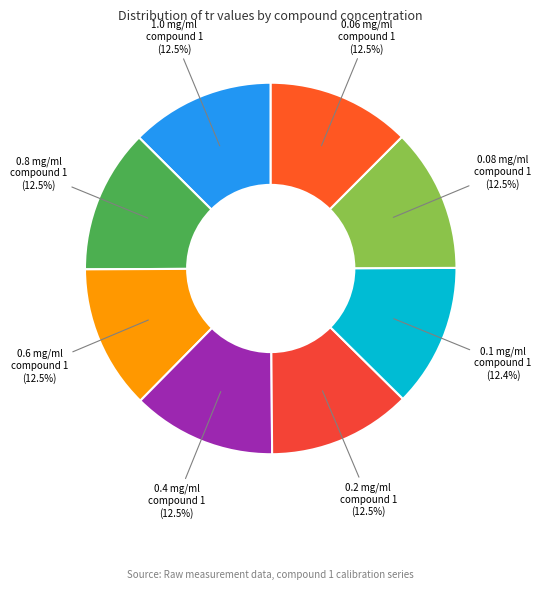

To the nearest percent, what is the average slice percentage?

12%